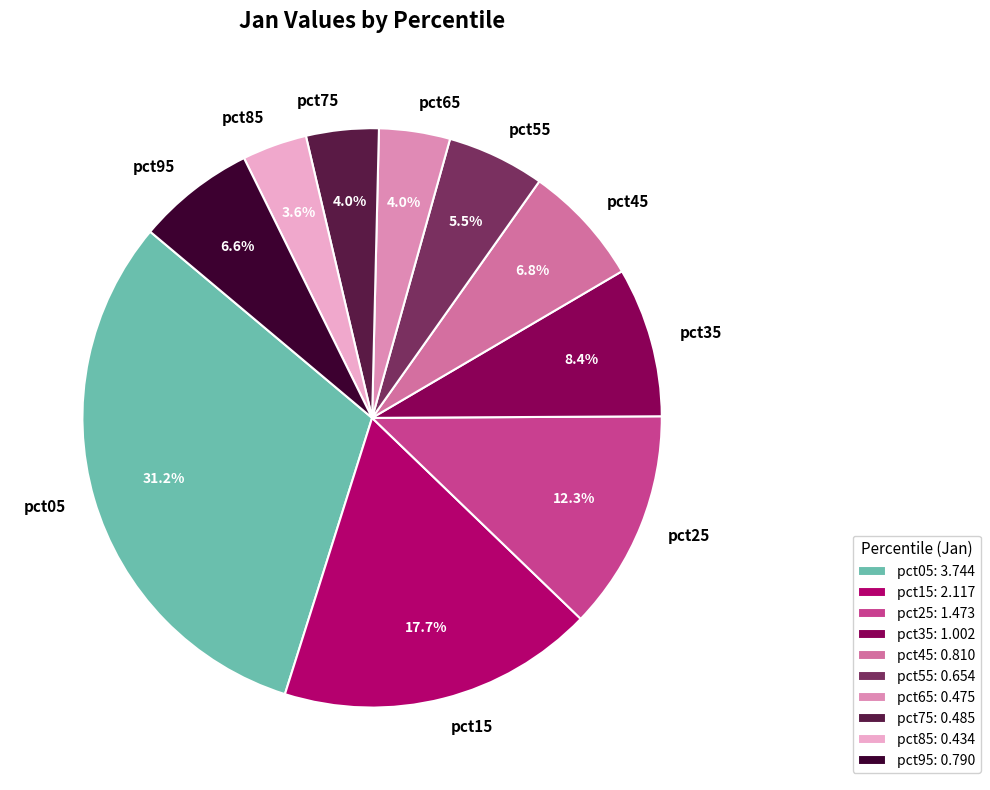

Between pct25 and pct15, which is larger?

pct15